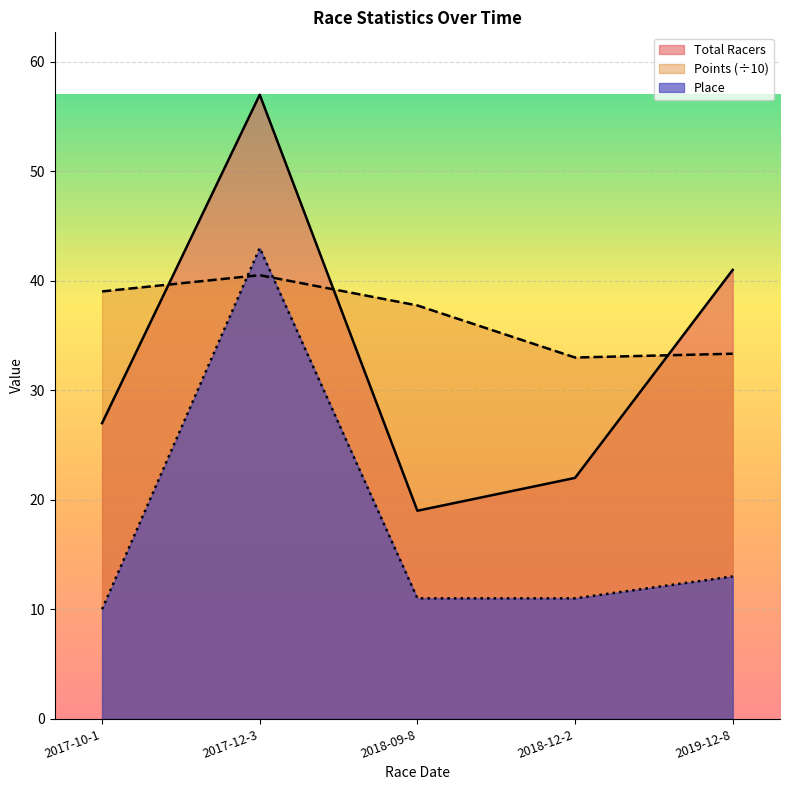

What is the greatest value displayed?

57.0